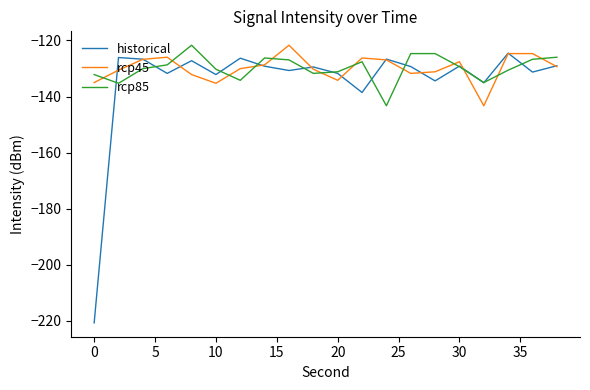

What is the maximum value for rcp45?

-121.7